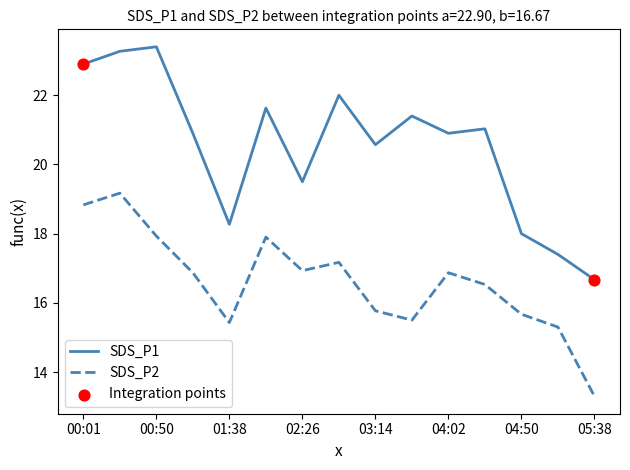

Which series has the largest range (max minus min)?

SDS_P1